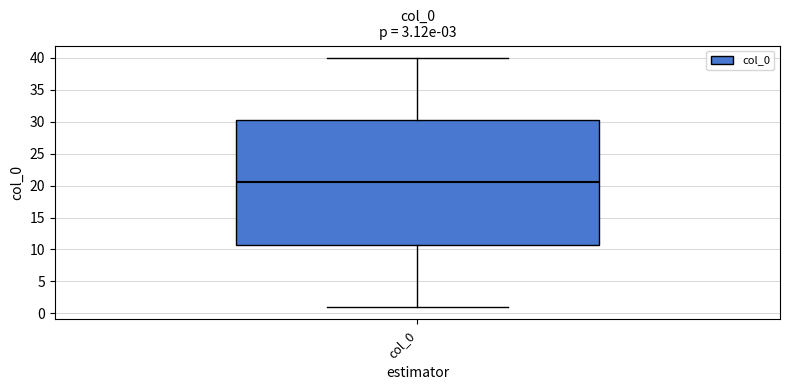

Transcribe this box plot: give where the median line is, the range the box spans, and where the two whiskers end, as read against the y-axis. The values are not printed on the chart, so give them approximately, as read against the axis.

median 20.5, box 11.0 to 30.5, whiskers 1.0 to 40.0